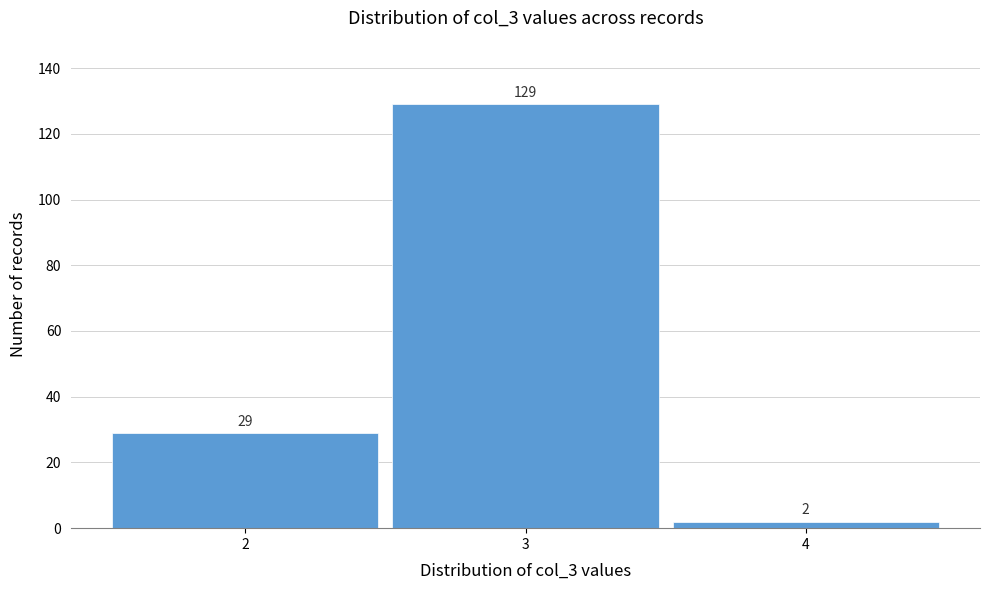

Which range on the x-axis has the tallest bar?

2.5 to 3.5